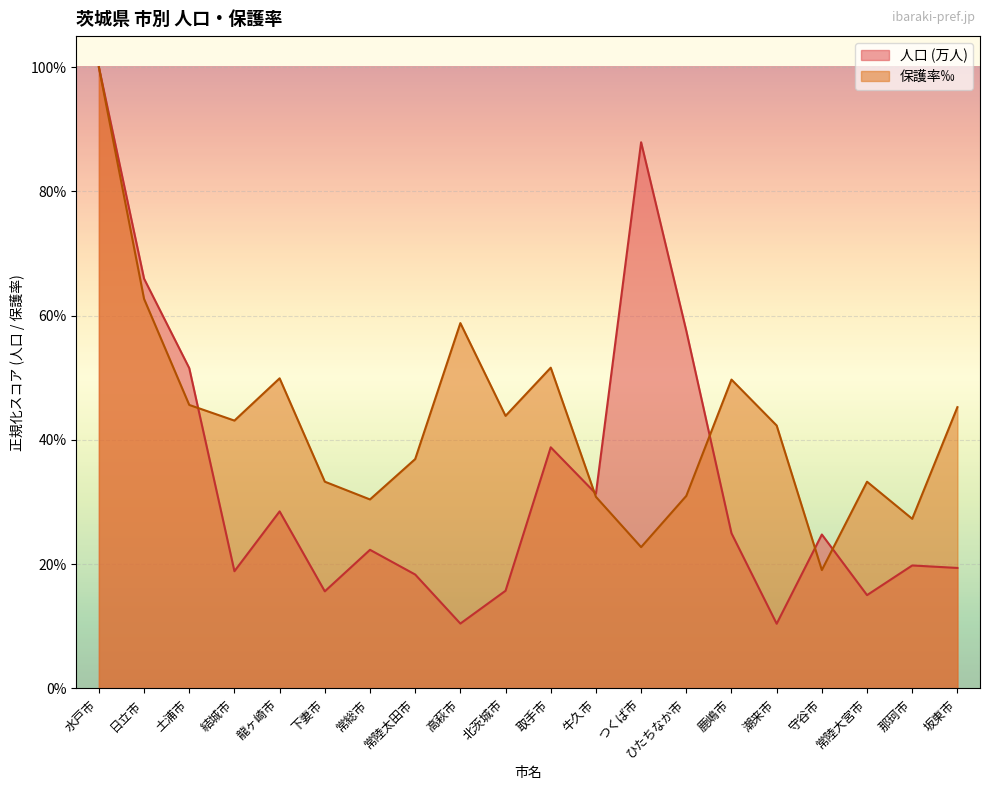

At which label is 人口 (万人) closest to 0?

潮来市